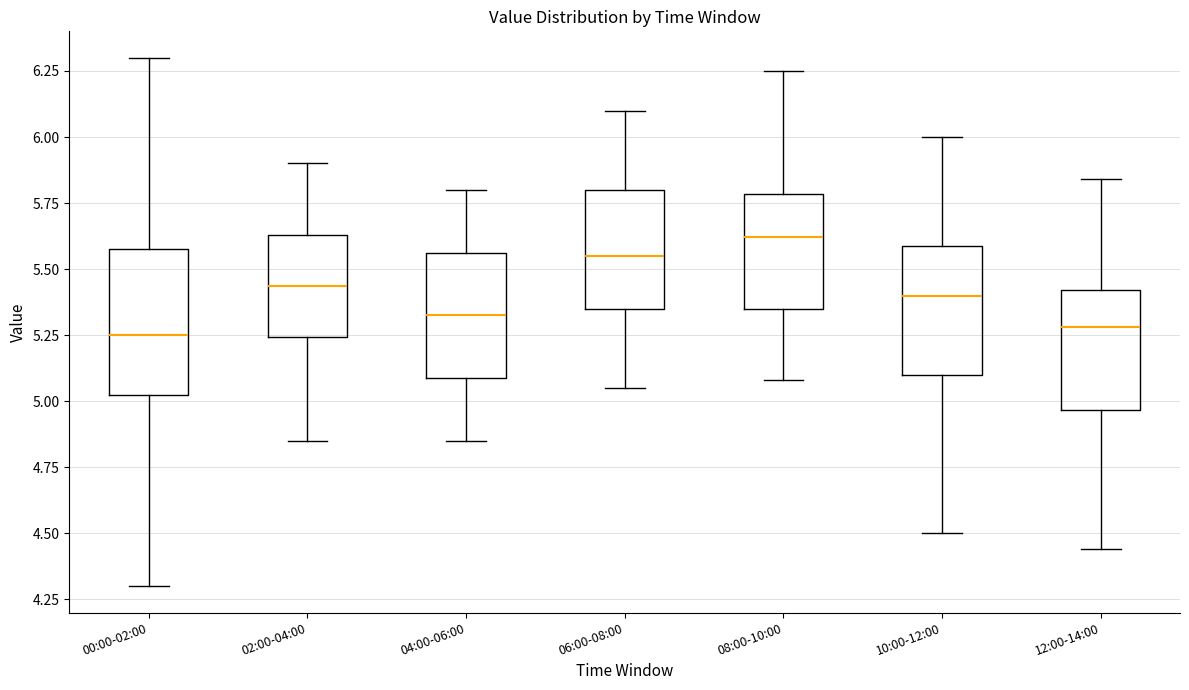

Reading left to right, read every box against the y-axis: the position of its median line, the range the box covers, and the ends of its whiskers. The values are not printed on the chart, so give them approximately, as read against the axis.

00:00-02:00: median 5.25, box 5.00 to 5.60, whiskers 4.30 to 6.30
02:00-04:00: median 5.45, box 5.25 to 5.65, whiskers 4.85 to 5.90
04:00-06:00: median 5.35, box 5.10 to 5.55, whiskers 4.85 to 5.80
06:00-08:00: median 5.55, box 5.35 to 5.80, whiskers 5.05 to 6.10
08:00-10:00: median 5.60, box 5.35 to 5.80, whiskers 5.10 to 6.25
10:00-12:00: median 5.40, box 5.10 to 5.60, whiskers 4.50 to 6.00
12:00-14:00: median 5.30, box 4.95 to 5.40, whiskers 4.45 to 5.85